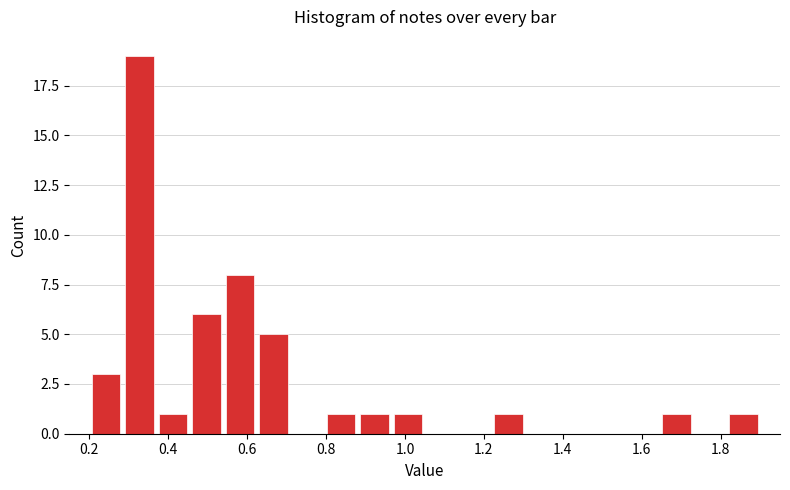

Reading left to right, list every bar in this chart as the range it spans on the x-axis followed by its height. Neither the bar edges nor the heights are printed on the chart, so give them approximately, as read against the axes.

0.200 to 0.285: 3
0.285 to 0.370: 19
0.370 to 0.455: 1
0.455 to 0.540: 6
0.540 to 0.625: 8
0.625 to 0.710: 5
0.710 to 0.795: 0
0.795 to 0.880: 1
0.880 to 0.965: 1
0.965 to 1.050: 1
1.050 to 1.135: 0
1.135 to 1.220: 0
1.220 to 1.305: 1
1.305 to 1.390: 0
1.390 to 1.475: 0
1.475 to 1.560: 0
1.560 to 1.645: 0
1.645 to 1.730: 1
1.730 to 1.815: 0
1.815 to 1.900: 1